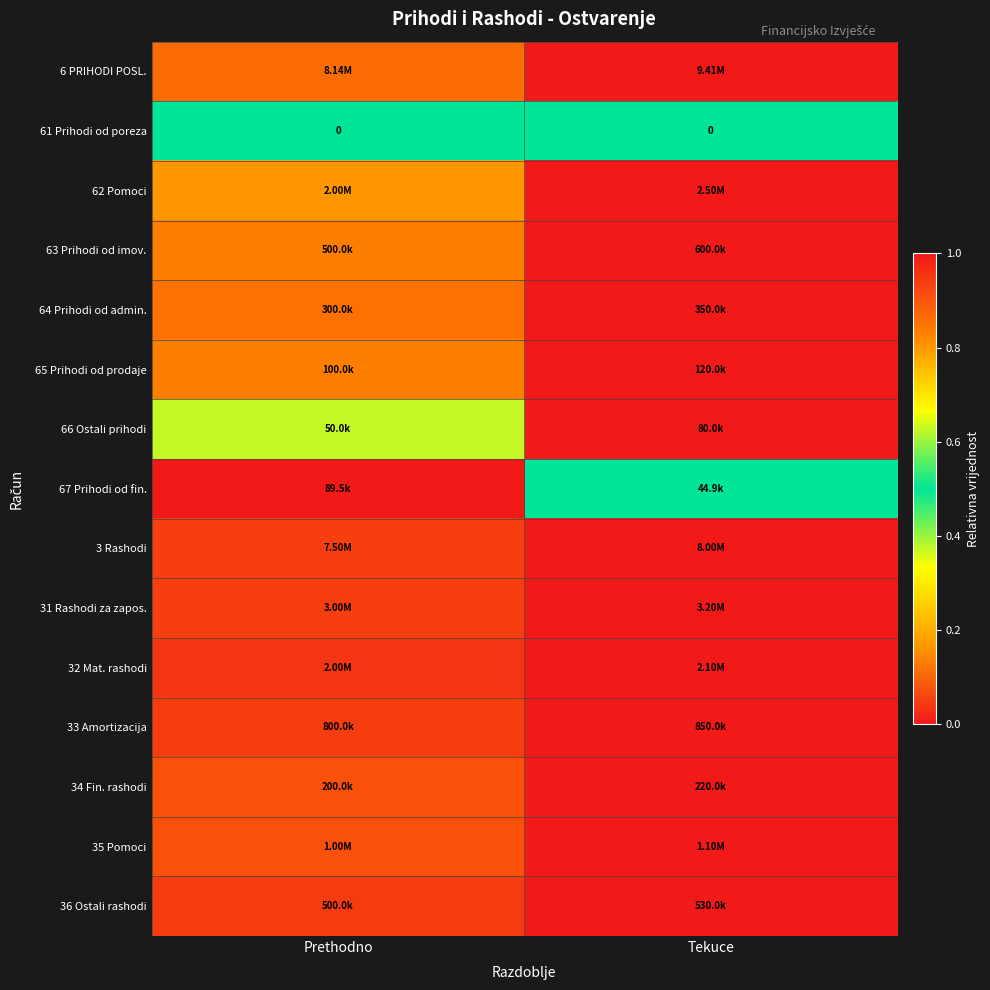

At which label is 32 Mat. rashodi closest to 0?

Prethodno